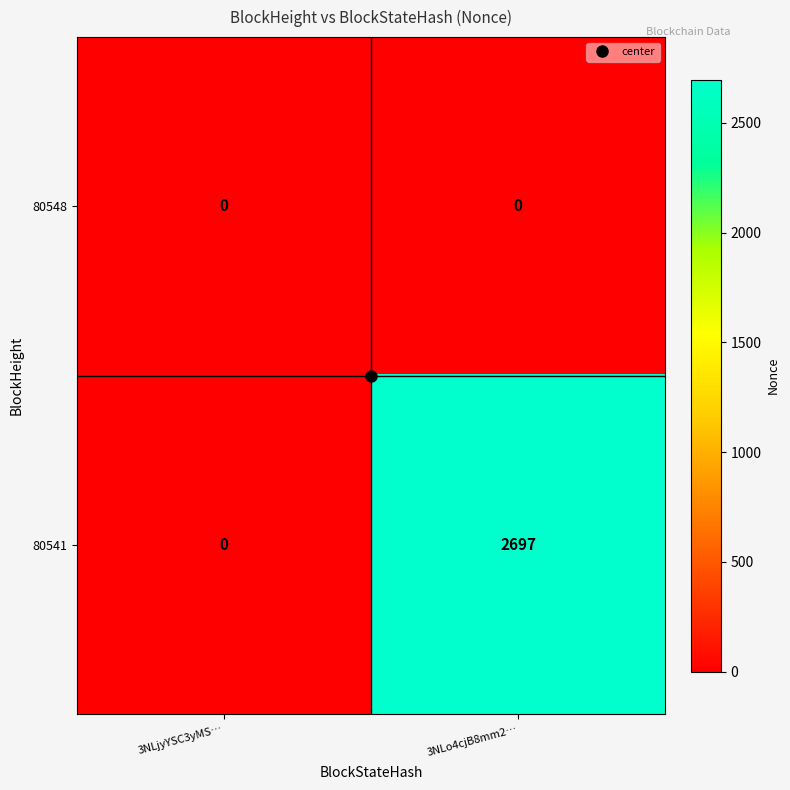

List the series in order of their peak value, lowest first.

80548, 80541